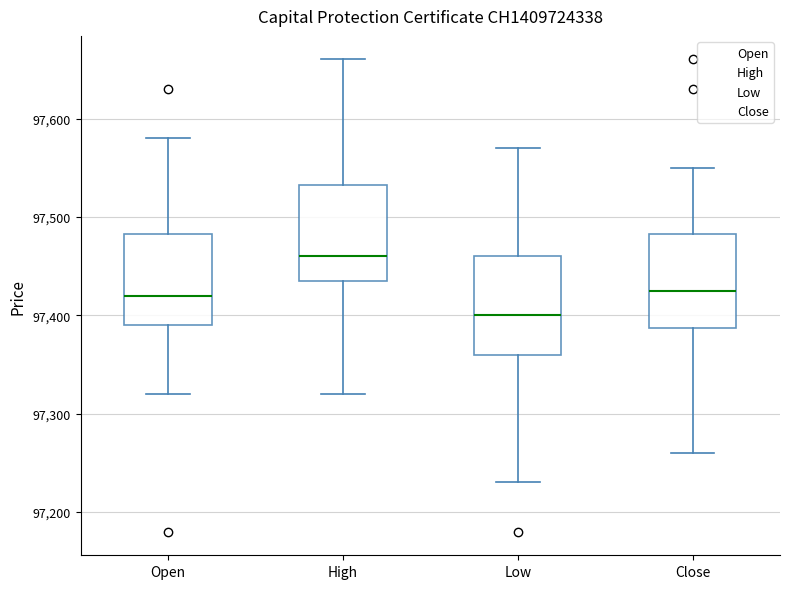

Where does the lower whisker of the box for Open end on the y-axis? The values are not printed on the chart, so give them approximately, as read against the axis.

97320